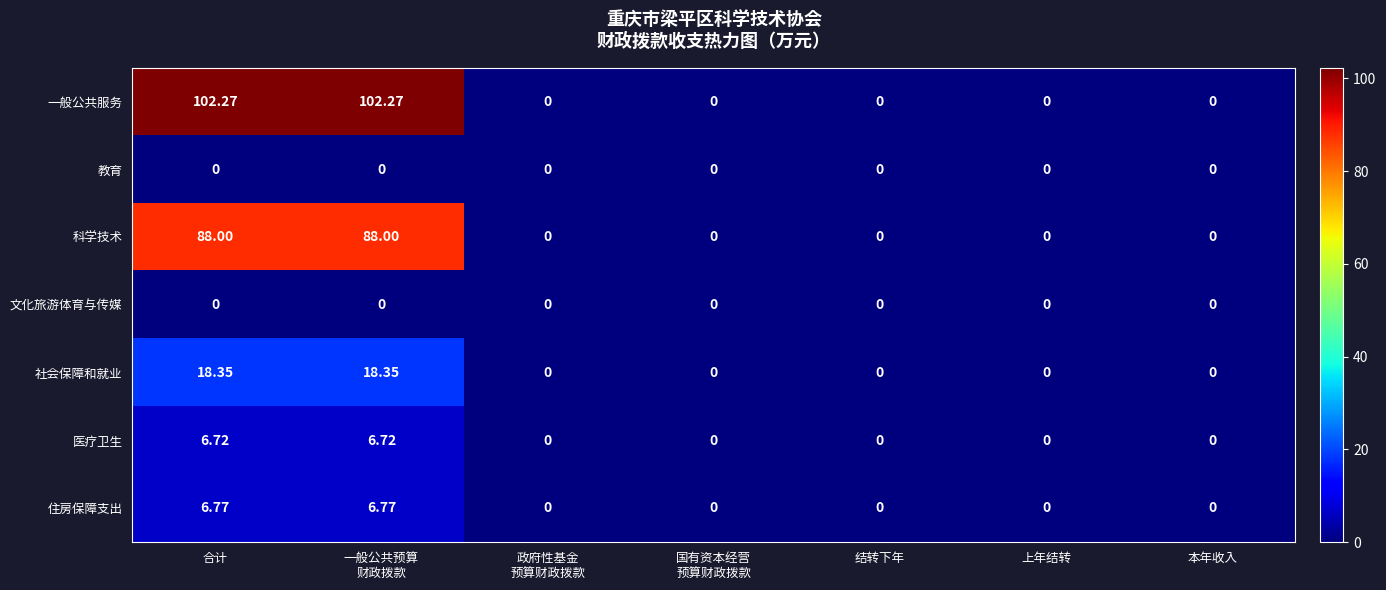

Which series has the largest range (max minus min)?

一般公共服务